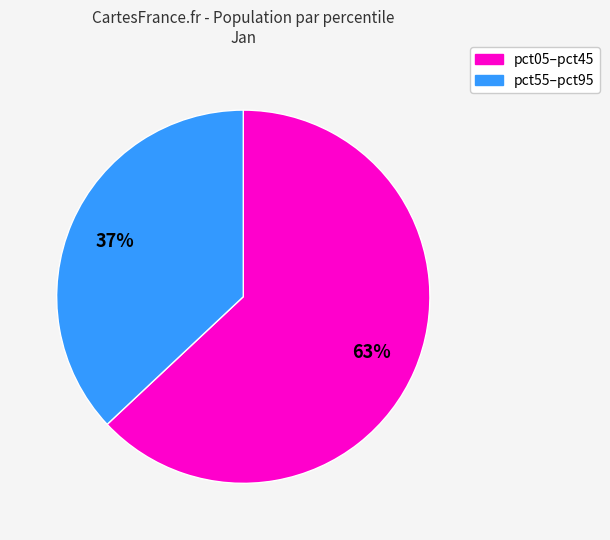

Is there any slice that represents more than half of the pie?

Yes